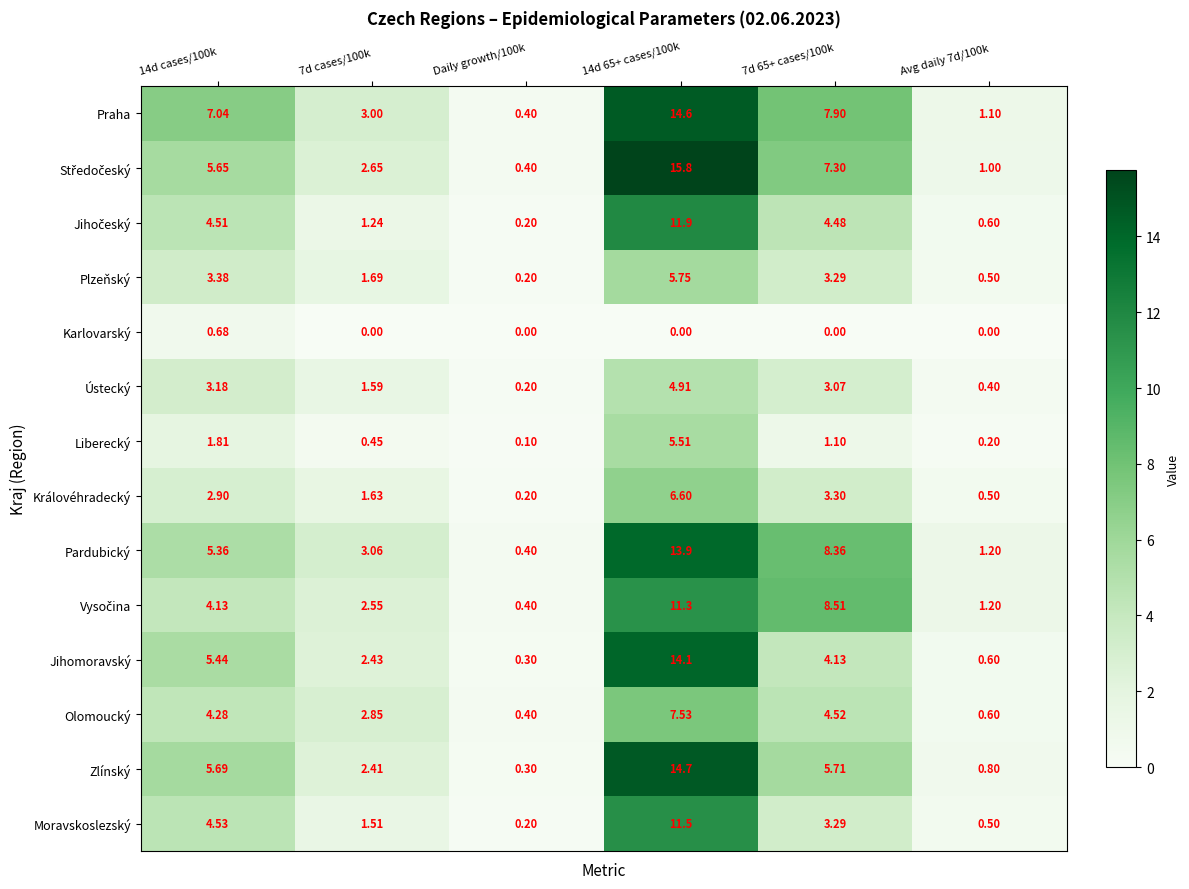

Which series has the largest total across all categories?

Praha